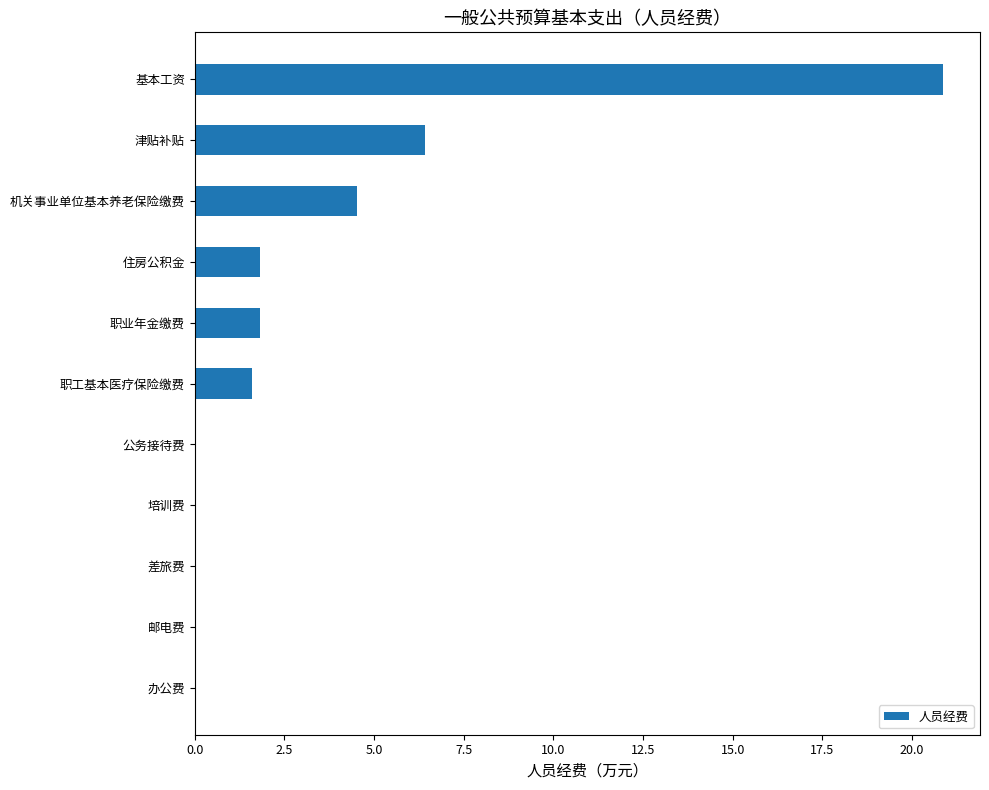

At which label is the value closest to 10?

津贴补贴